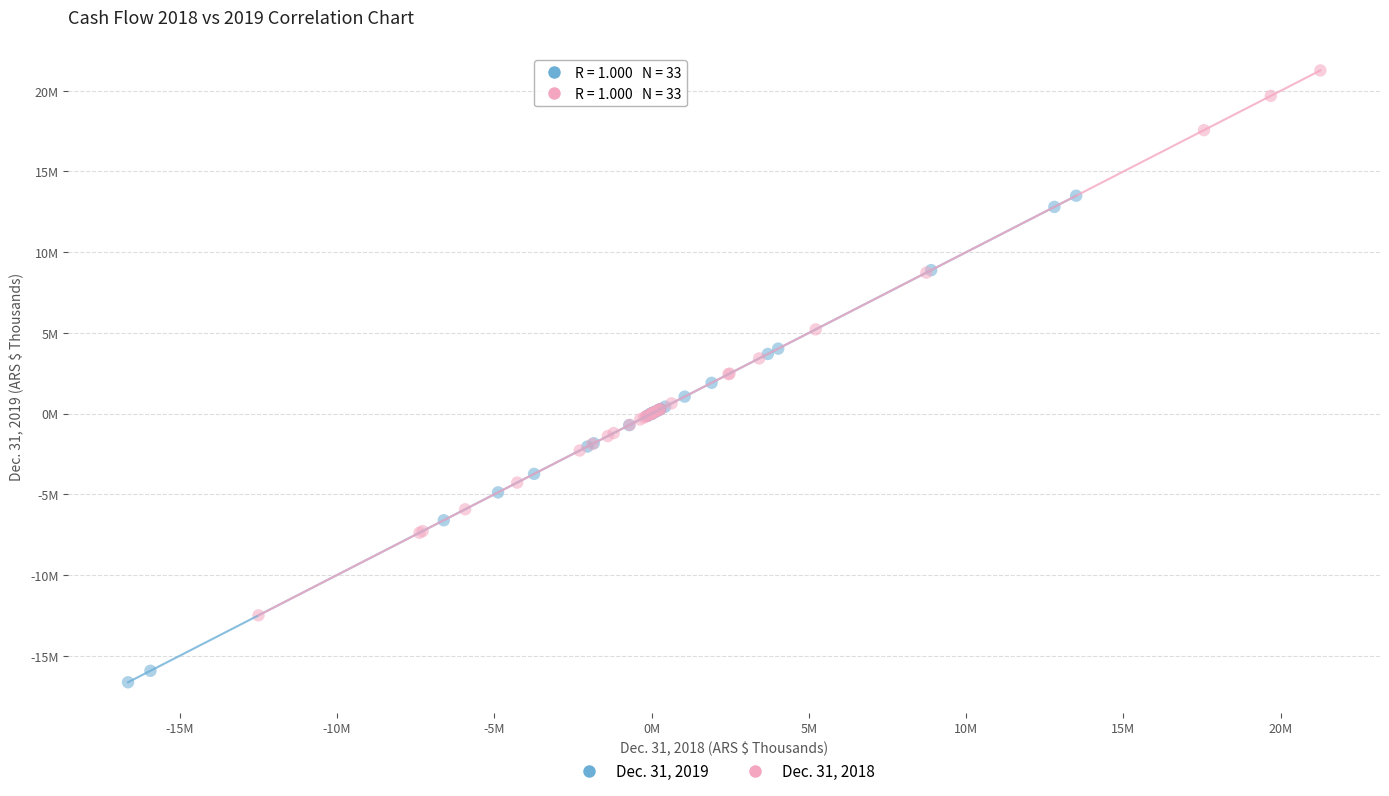

What are all the series names shown in the legend?

Dec. 31, 2019, Dec. 31, 2018